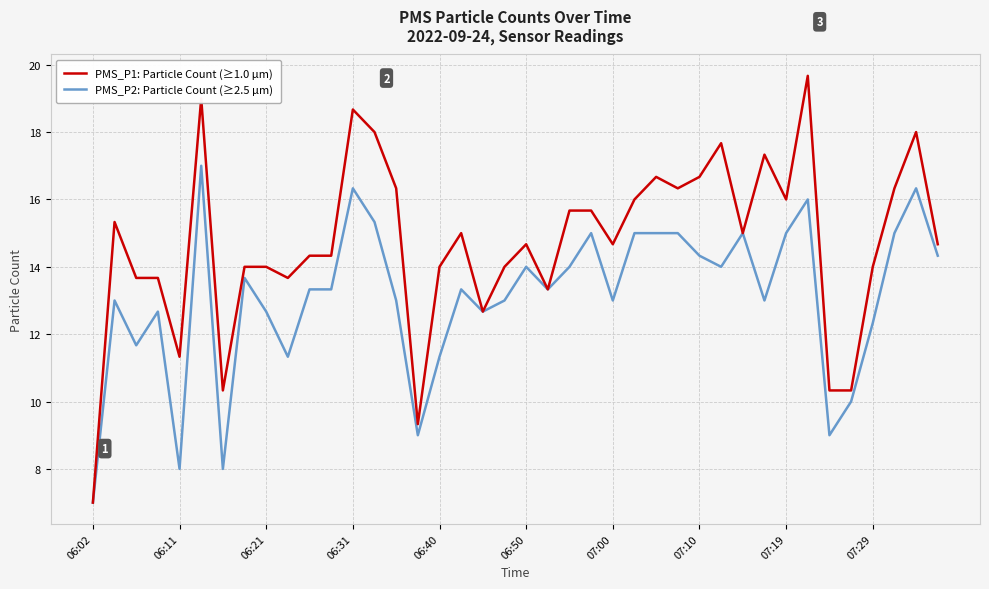

What is the greatest value displayed?

19.7